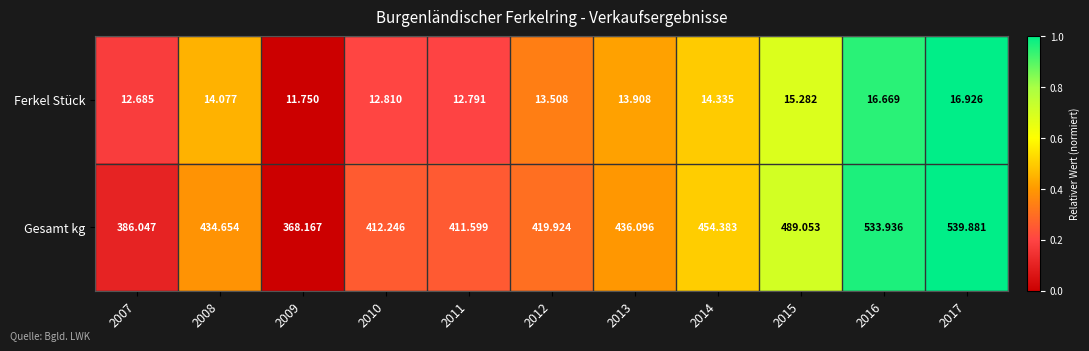

What is the total value across all series at 2010?

425.1